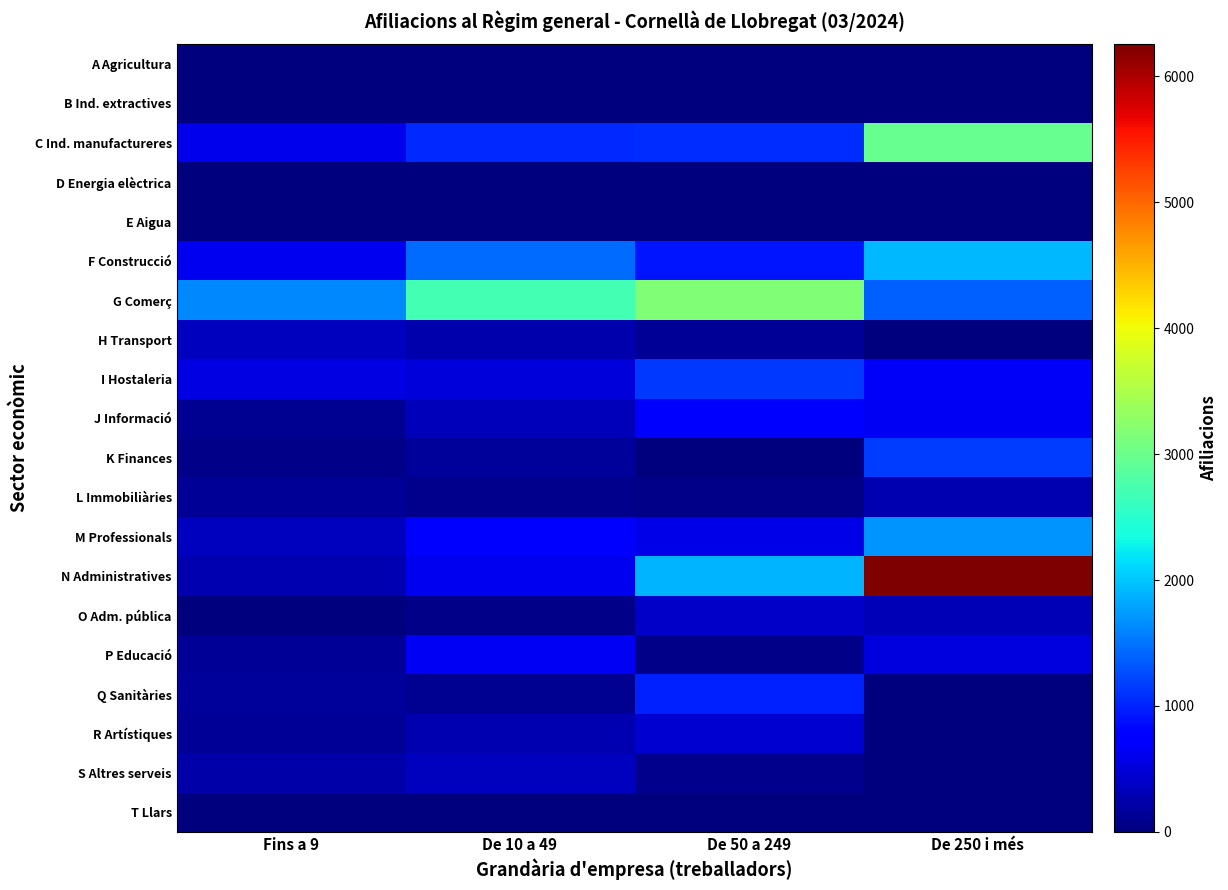

Between Fins a 9 and De 10 a 49, which series saw the biggest shift?

G Comerç